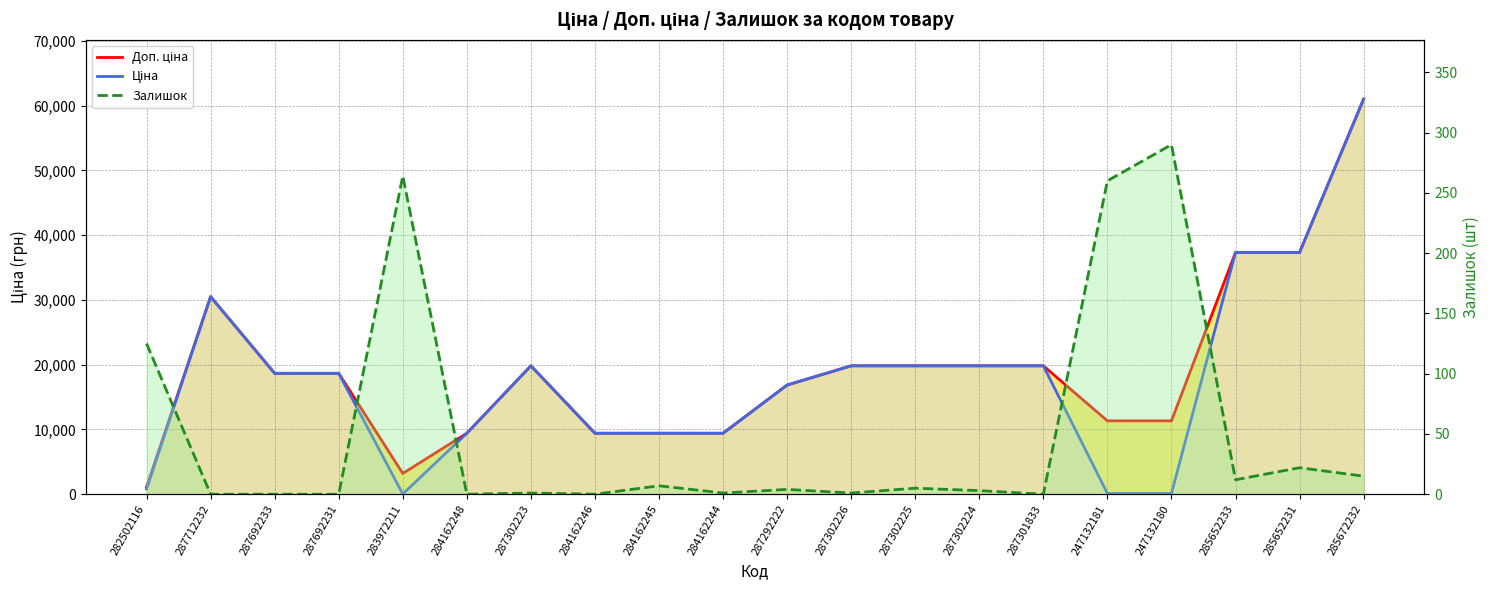

What are all the series names shown in the legend?

Доп. ціна, Ціна, Залишок